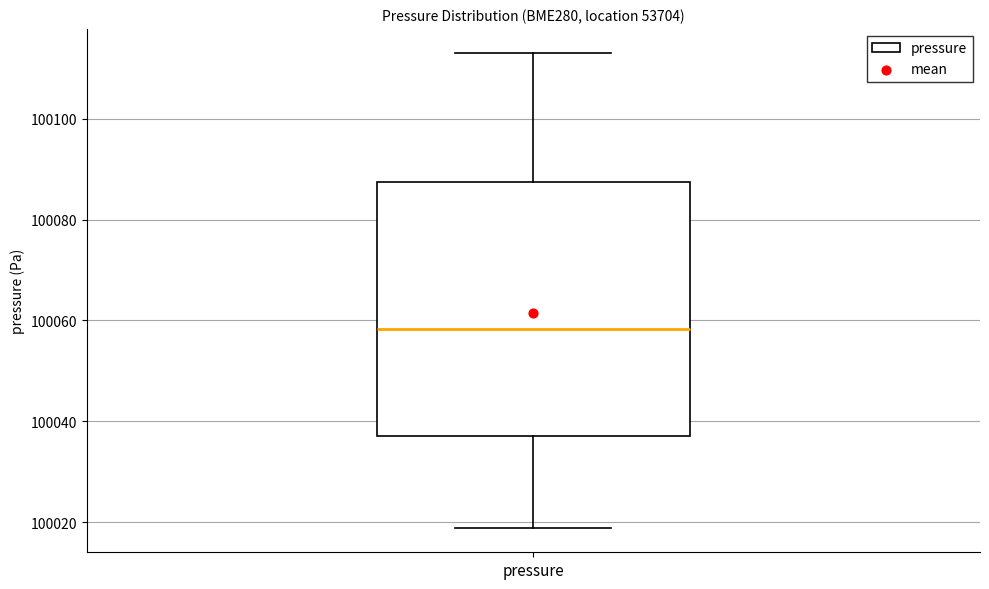

Where does the median line of the box for pressure sit on the y-axis? The values are not printed on the chart, so give them approximately, as read against the axis.

100058